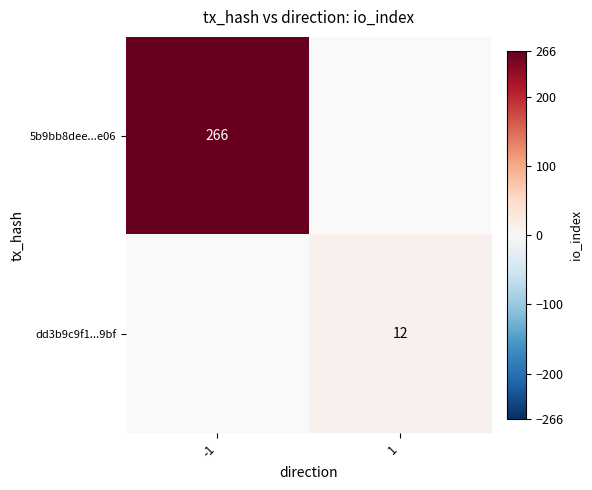

How many categories are shown in the chart?

2